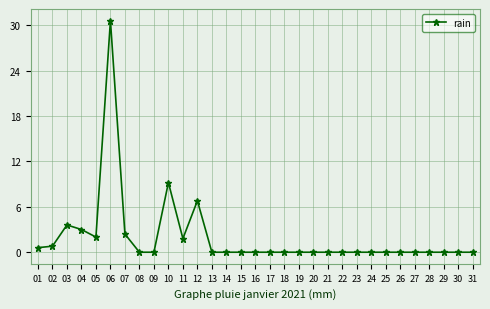

Count the number of categories in the chart.

31